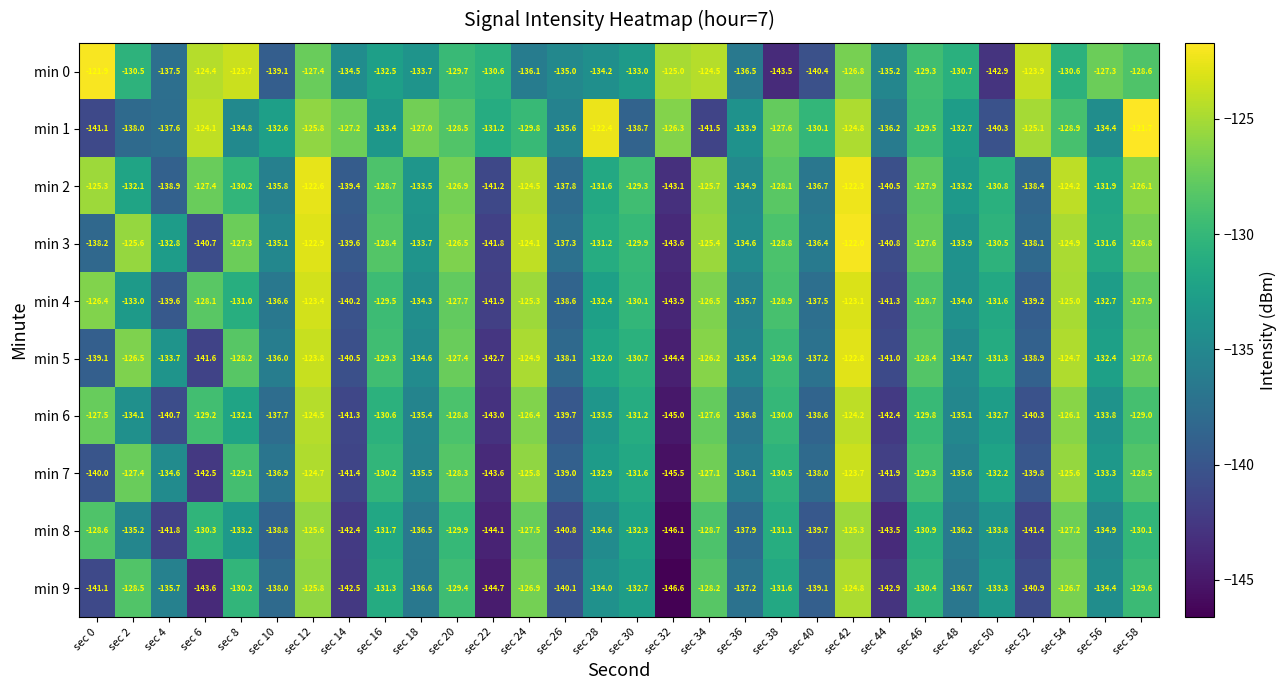

What is the minimum value for min 9?

-146.6